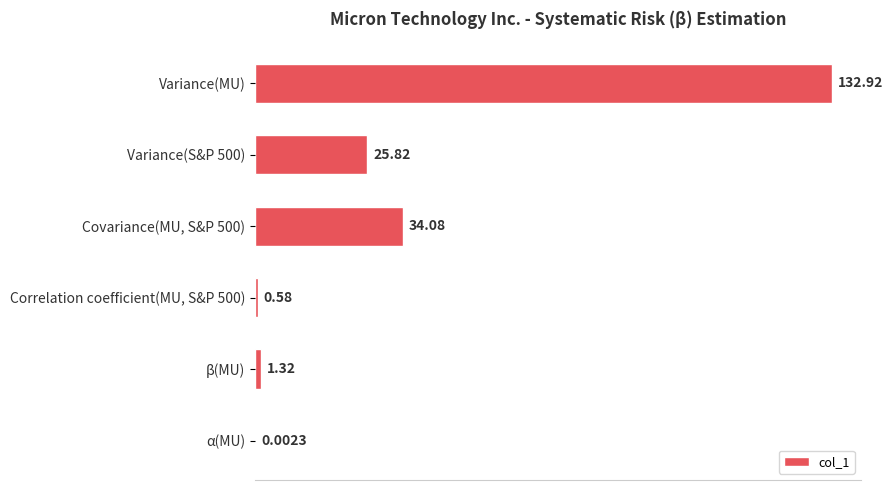

How many data points are above 25?

3